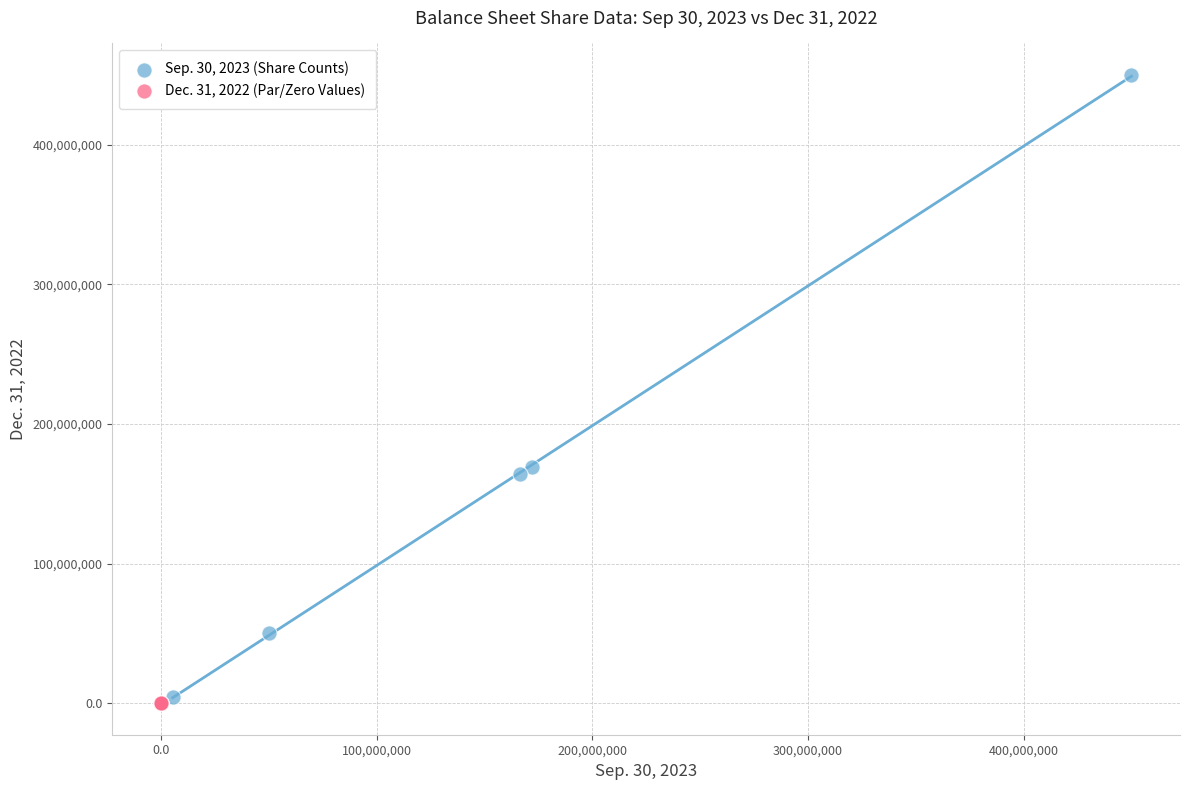

Which series has the largest Y range (max minus min)?

Sep. 30, 2023 (Share Counts)